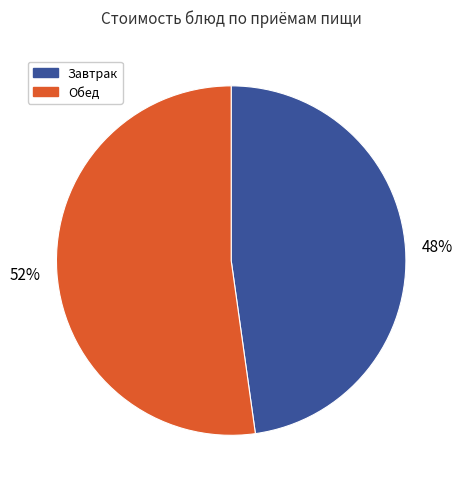

What is the largest slice in the pie chart?

Обед